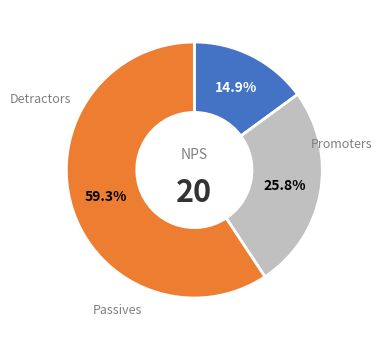

How many segments does this pie chart have?

3